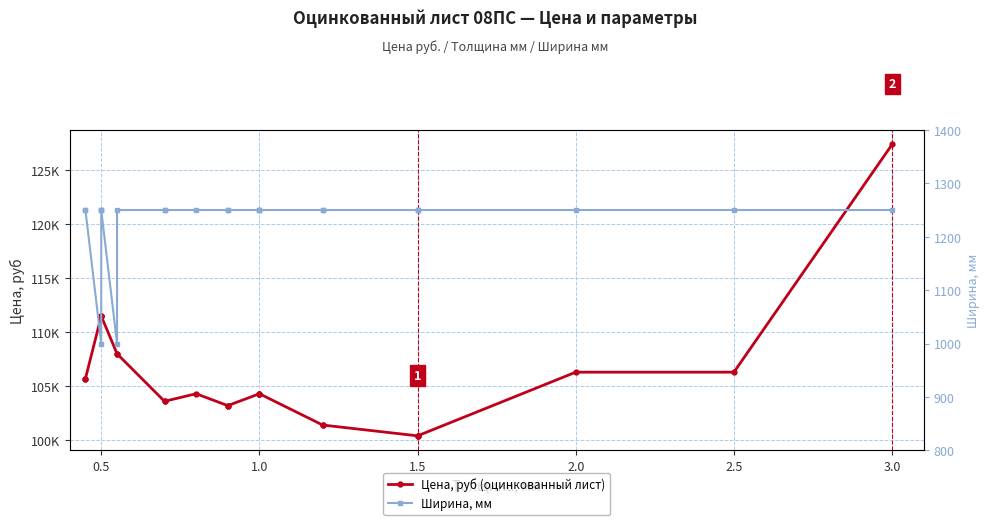

What is the difference between the maximum and minimum values in the Цена, руб (оцинкованный лист) series?

27000